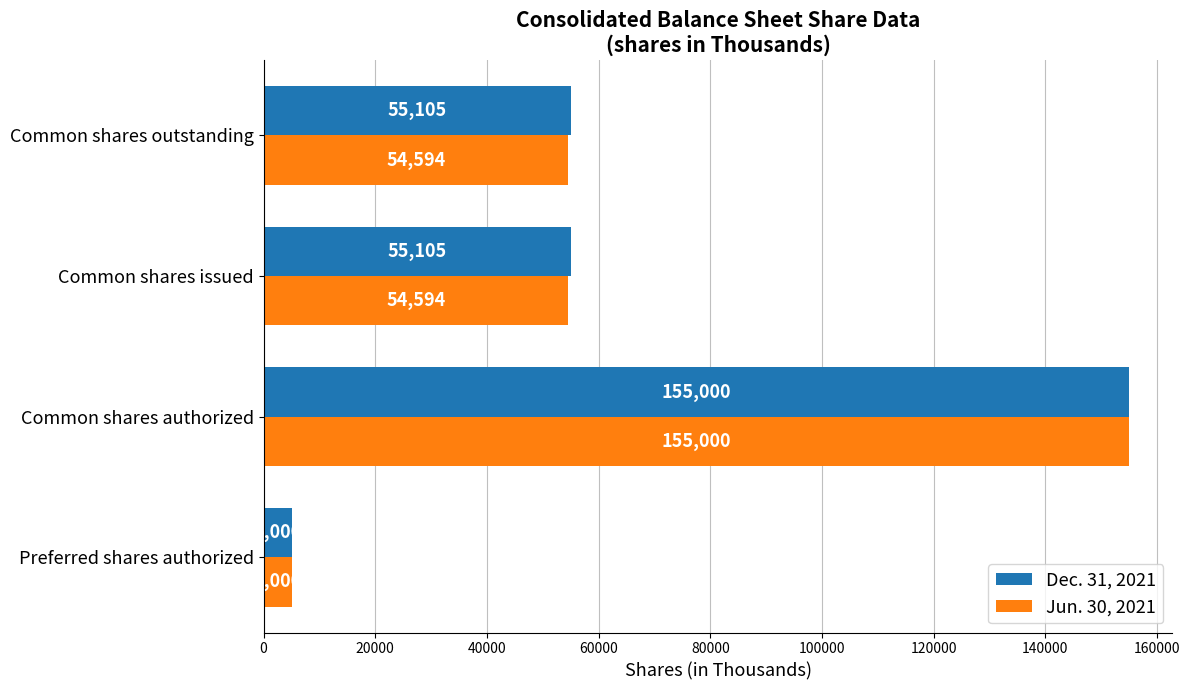

At which category is the sum across all series the highest?

Common shares authorized